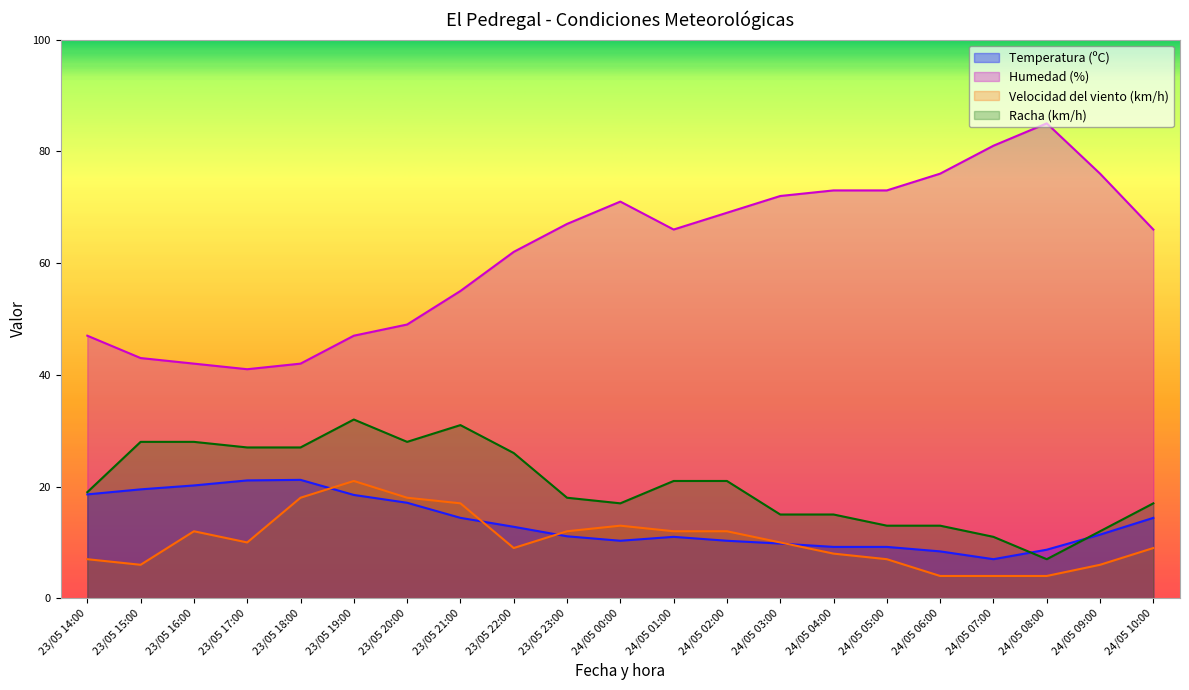

How many values in the Temperatura (ºC) series exceed 11?

12